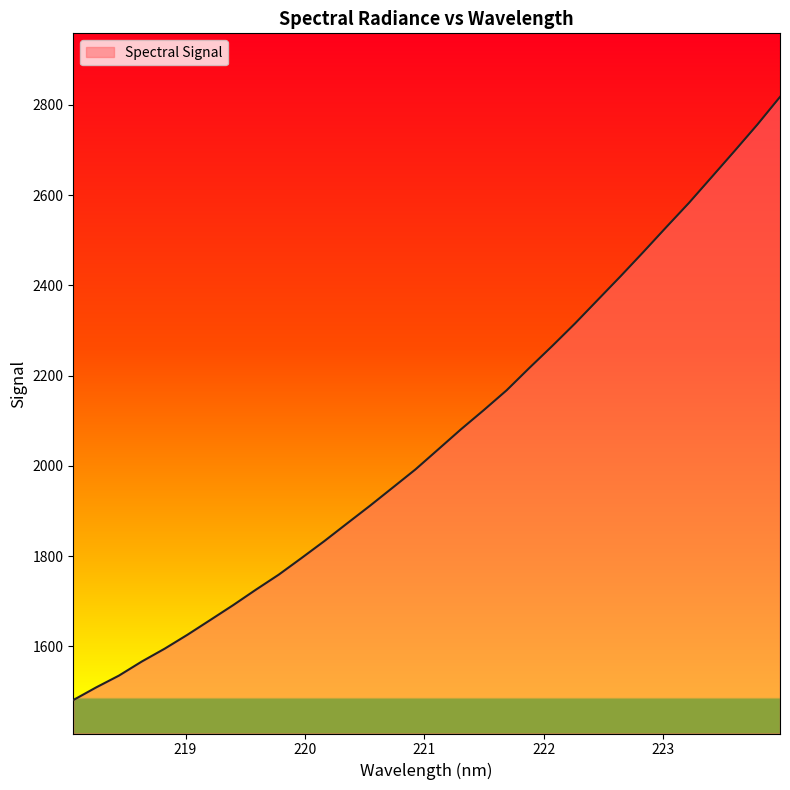

Reading left to right, transcribe all the data shown in this chart.

1481.1	1509.1	1535.3	1566.4	1594.8	1625.7	1658.4	1691.2	1725.6	1758.8	1795.7	1833.2	1872.4	1911.5	1951.7	1992.2	2036.6	2081.2	2123.7	2167.5	2217.1	2265.5	2315.4	2367.8	2420.1	2473.8	2528.5	2582.5	2639.8	2697.3	2755.8	2817.4